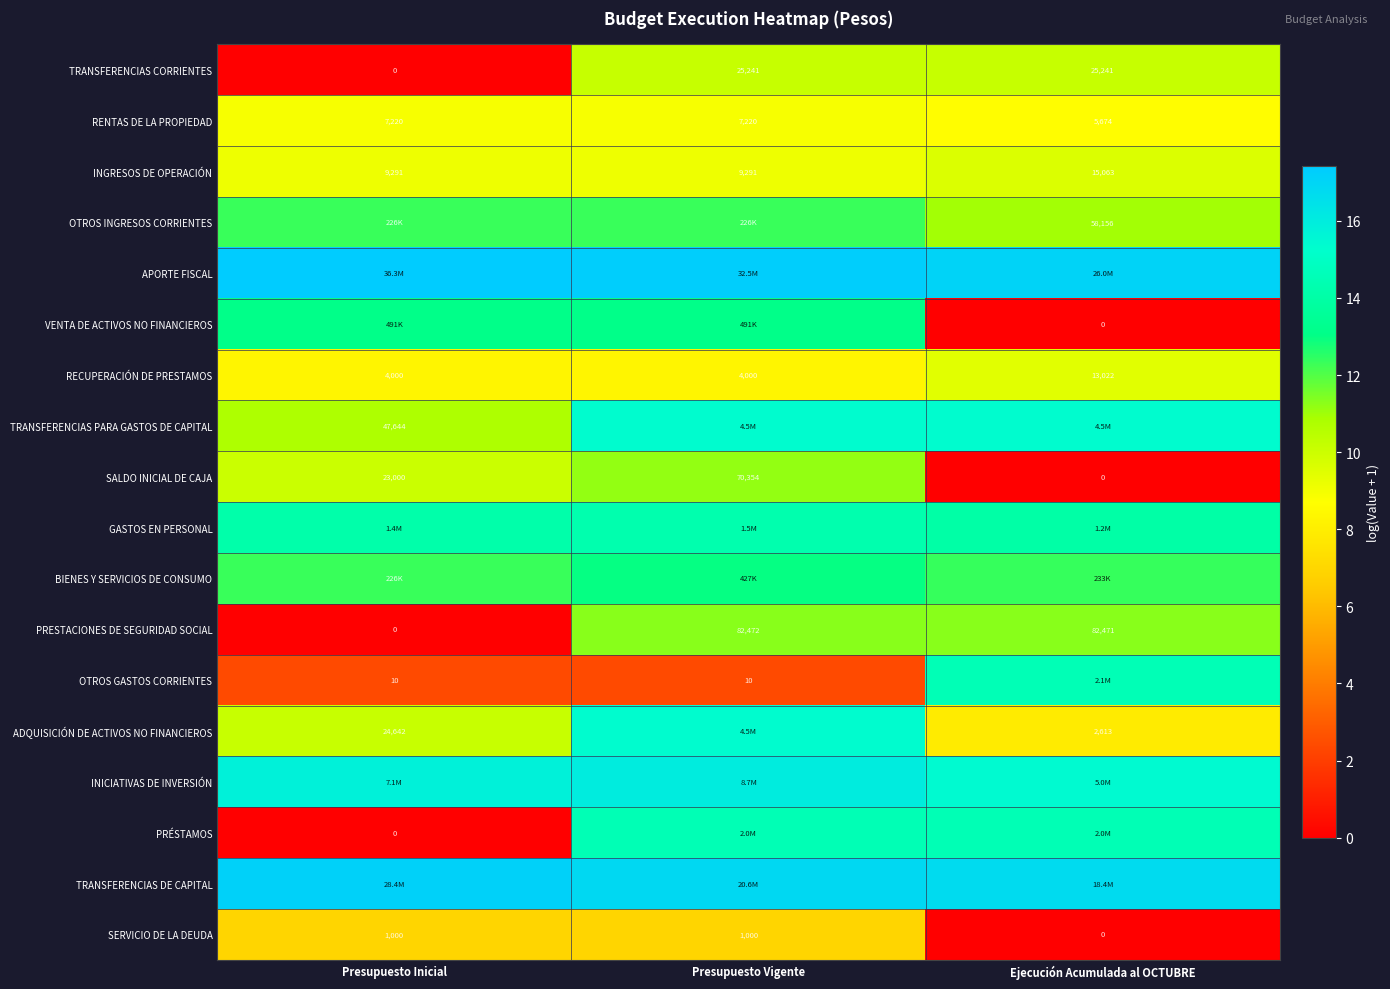

The TRANSFERENCIAS DE CAPITAL series shows 10.8 at Presupuesto Vigente. True or false?

False